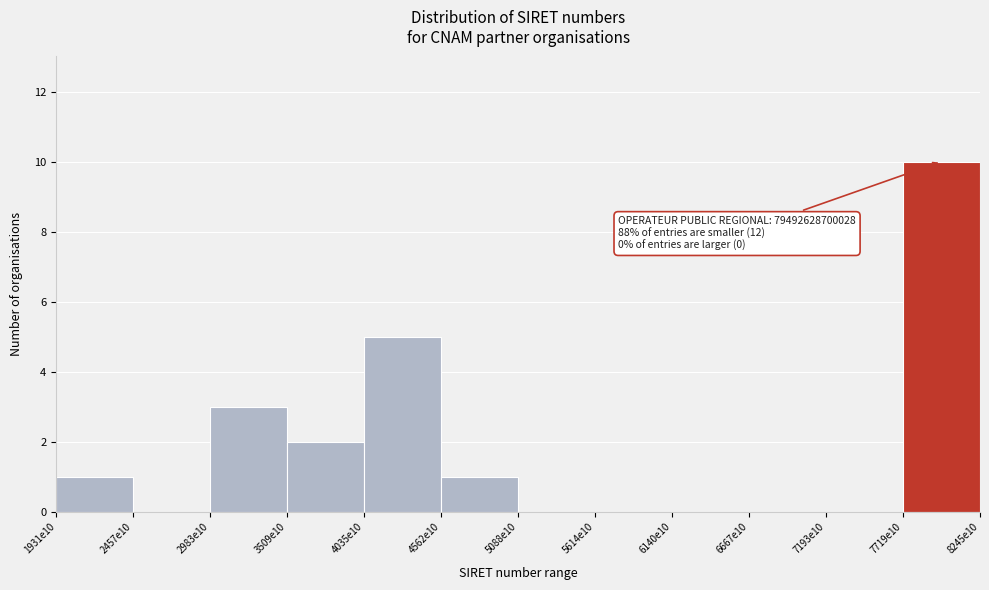

Reading left to right, what are all the values shown in this chart?

1931e10=1	2457e10=0	2983e10=3	3509e10=2	4035e10=5	4562e10=1	5088e10=0	5614e10=0	6140e10=0	6667e10=0	7193e10=0	7719e10=10